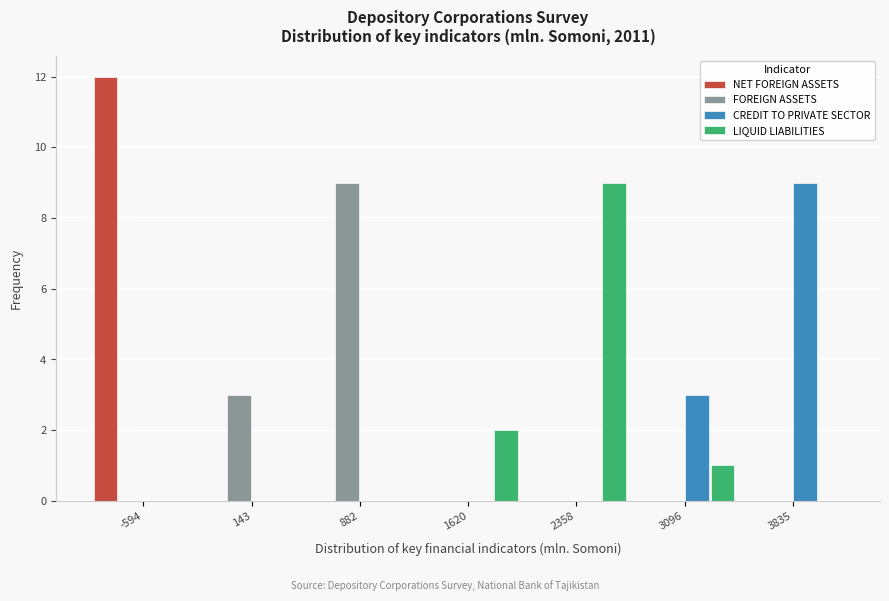

Reading right to left, extract all data points from this chart.

NET FOREIGN ASSETS: 3835=0	3096=0	2358=0	1620=0	882=0	143=0	-594=12
FOREIGN ASSETS: 3835=0	3096=0	2358=0	1620=0	882=9	143=3	-594=0
CREDIT TO PRIVATE SECTOR: 3835=9	3096=3	2358=0	1620=0	882=0	143=0	-594=0
LIQUID LIABILITIES: 3835=0	3096=1	2358=9	1620=2	882=0	143=0	-594=0